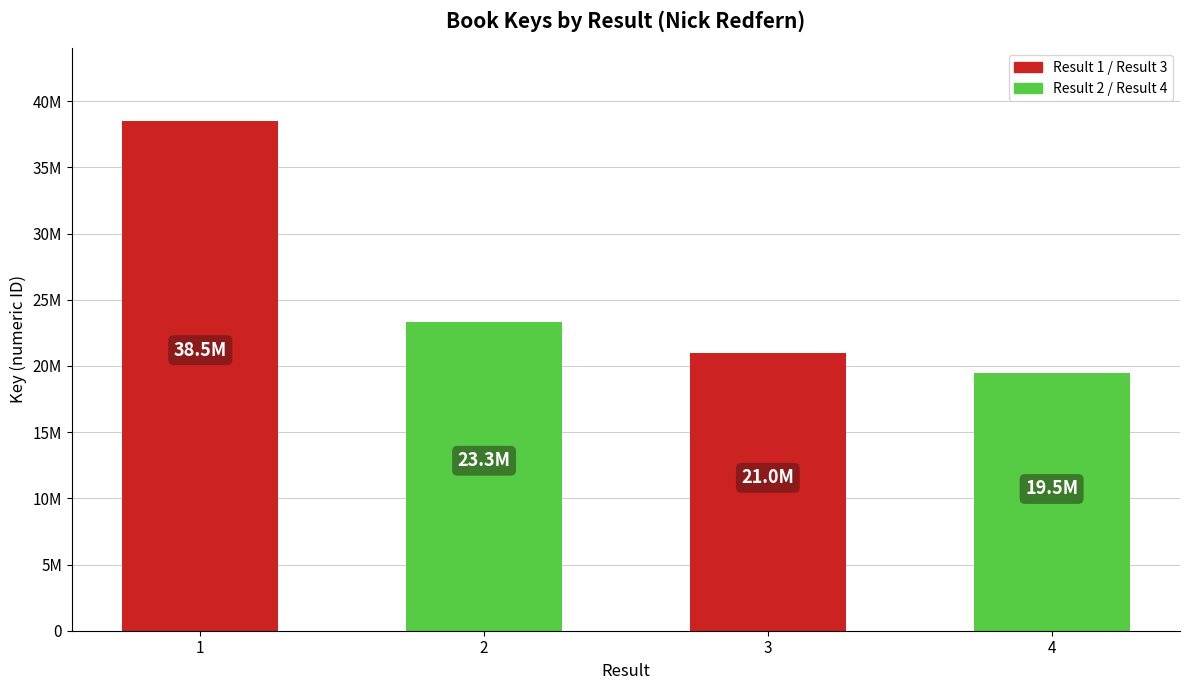

List the labels in order of value, smallest first.

4, 3, 2, 1